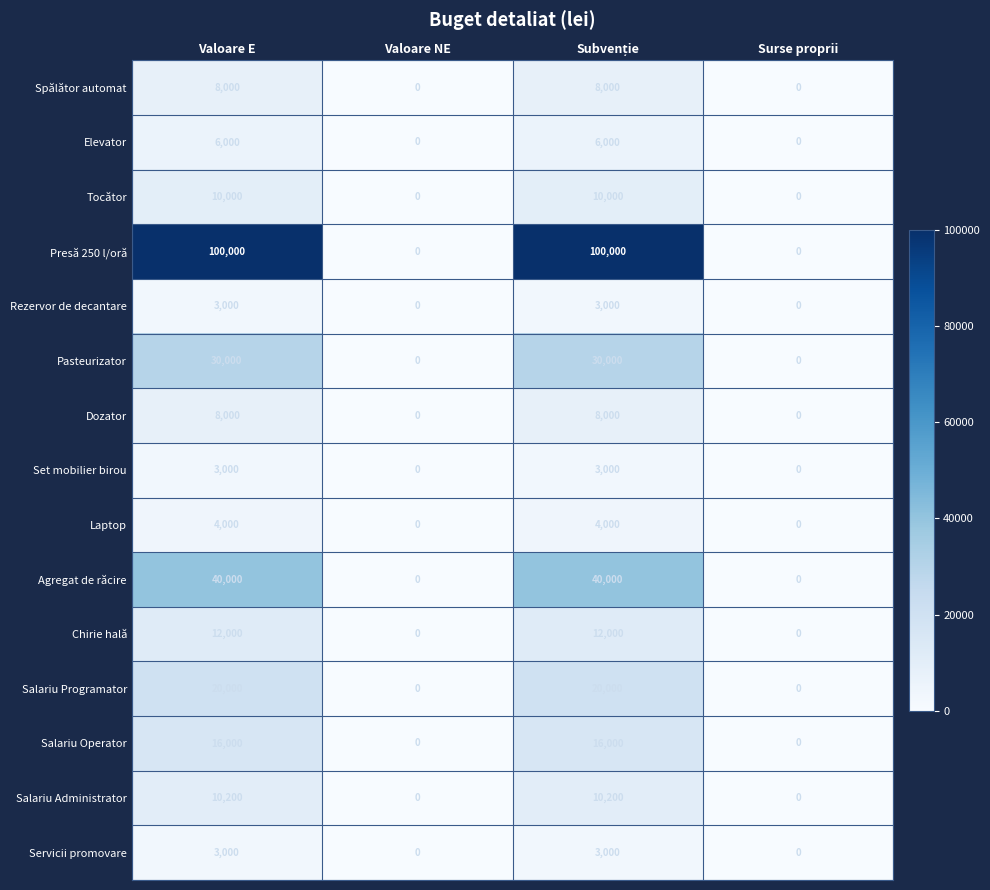

What is the sum of the Presă 250 l/oră values at Valoare E and Valoare NE?

100000